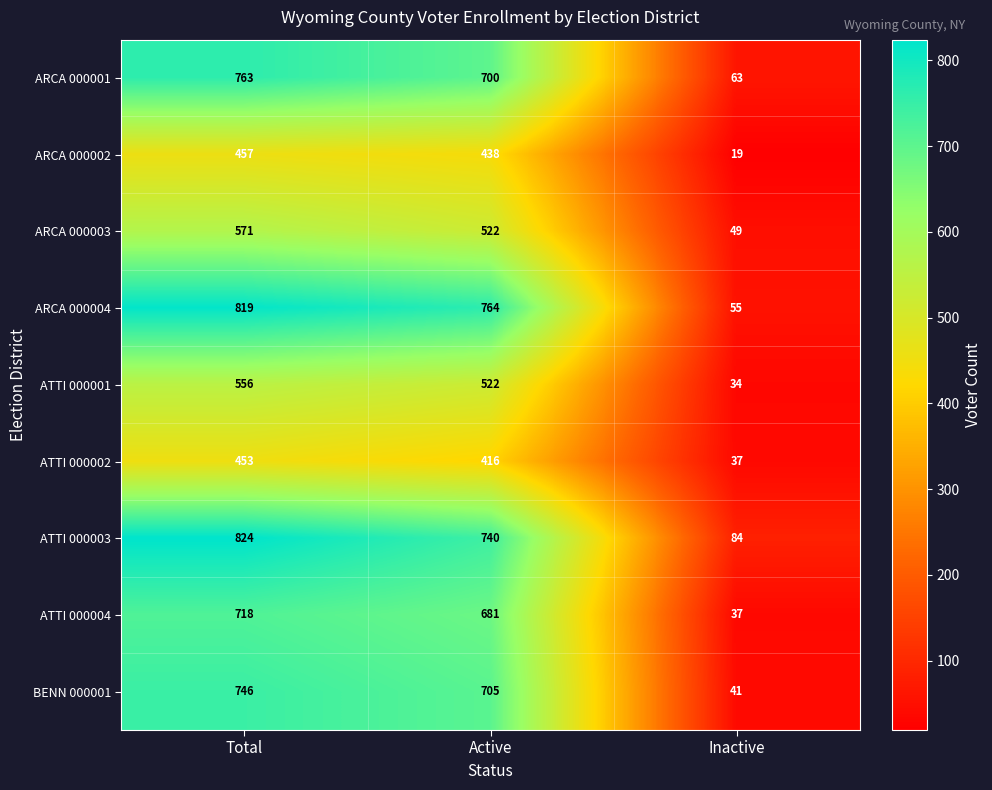

Which label corresponds to the largest value in the chart?

Total